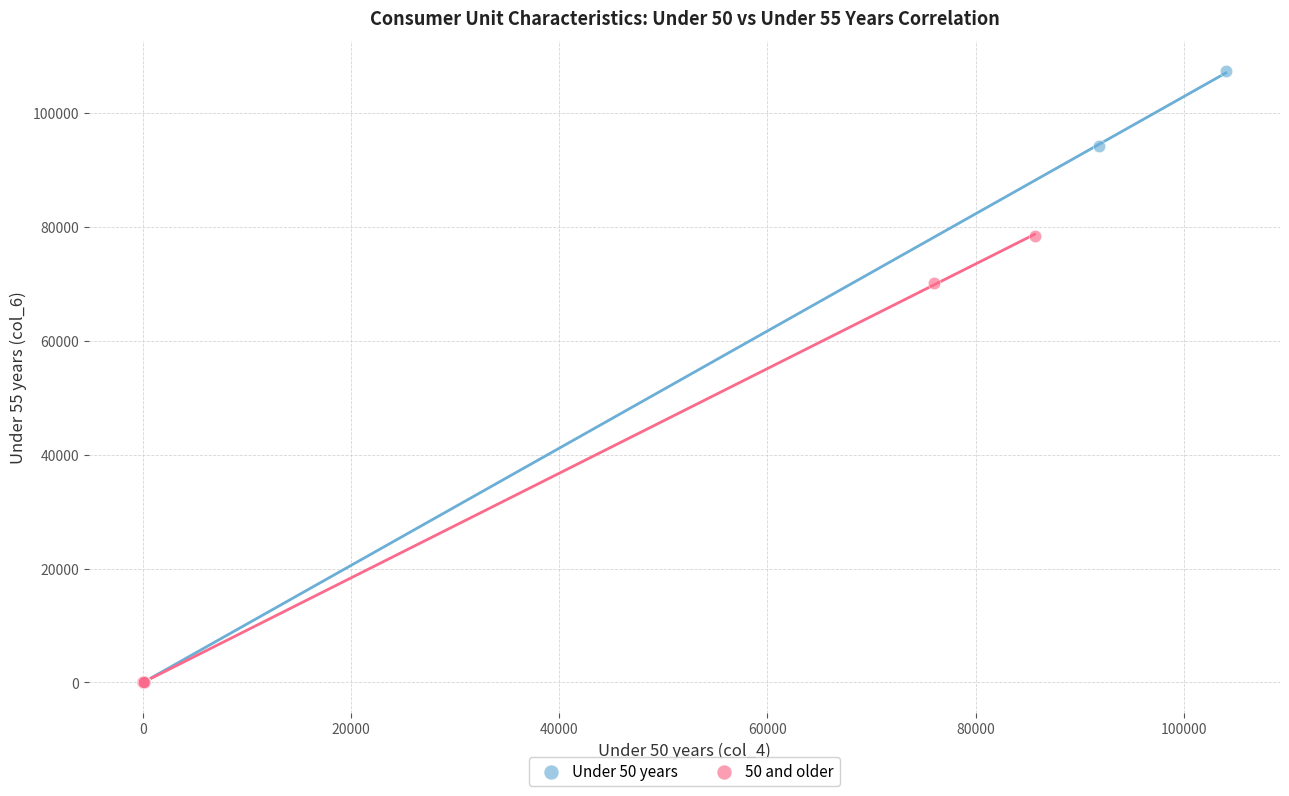

Which series contains the highest Y value?

Under 50 years